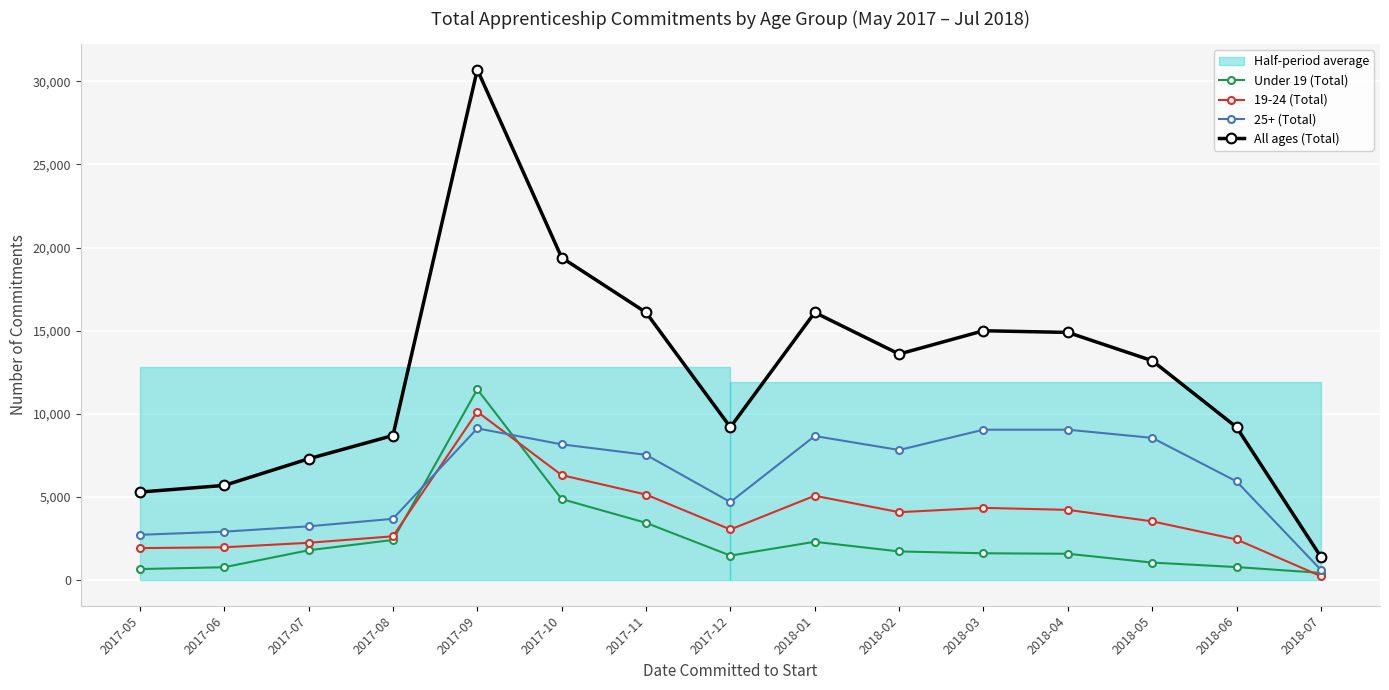

Which series has the widest spread of values?

All ages (Total)